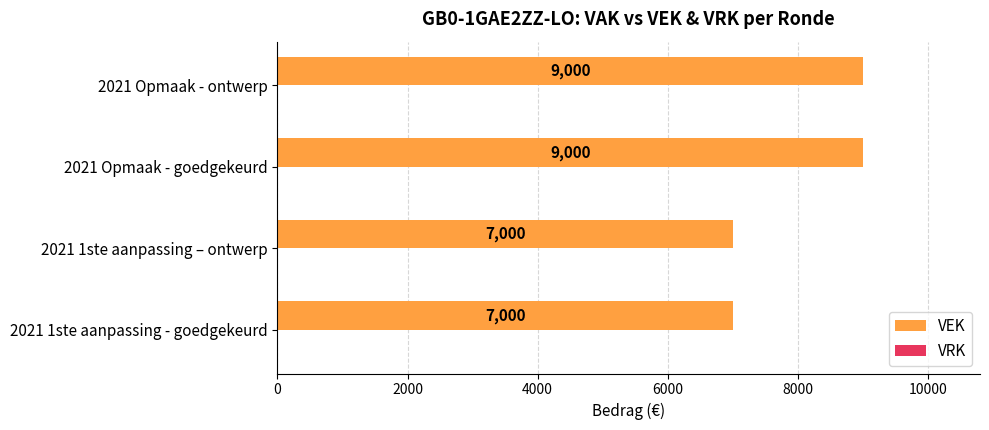

What is the difference between the maximum and minimum values?

2000